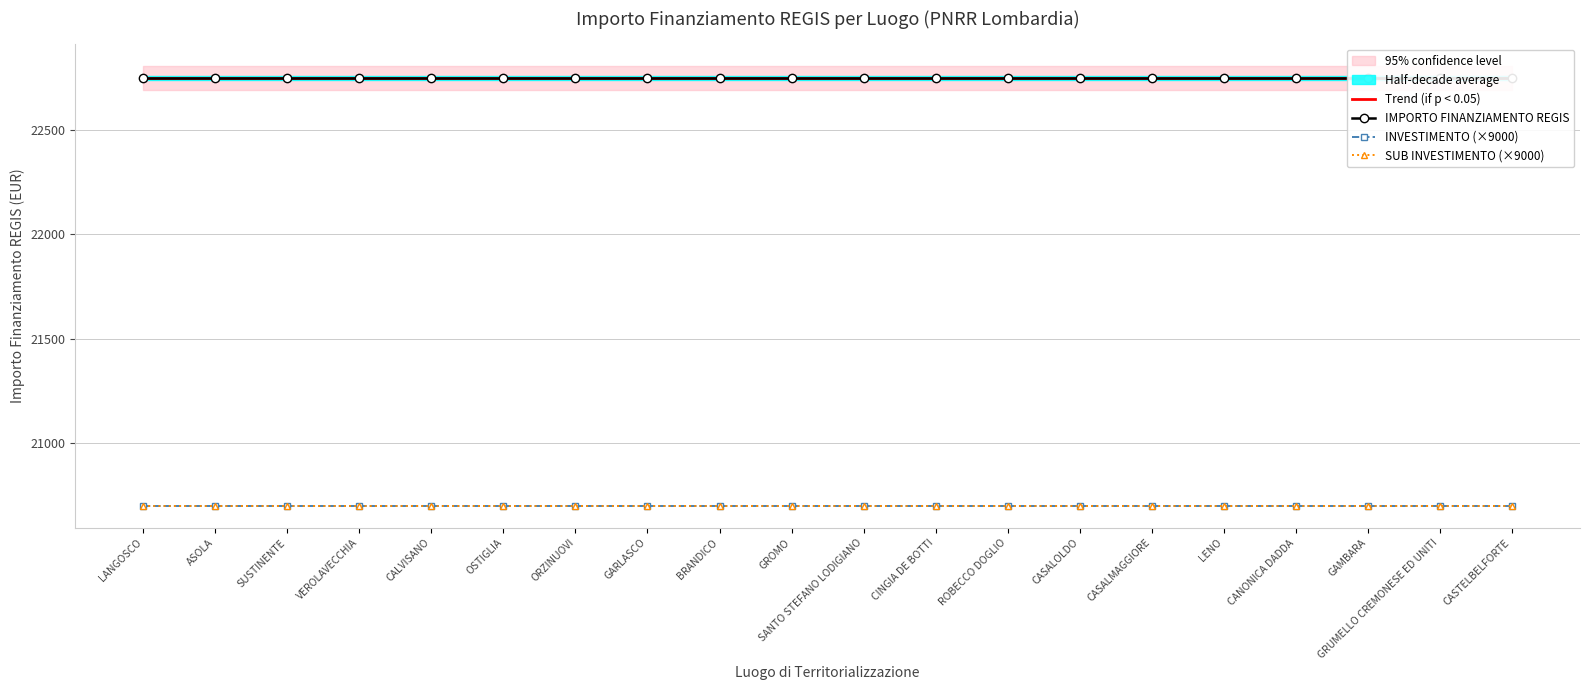

Reading right to left, transcribe all the data shown in this chart.

Trend (if p < 0.05): CASTELBELFORTE=22750	GRUMELLO CREMONESE ED UNITI=22750	GAMBARA=22750	CANONICA DADDA=22750	LENO=22750	CASALMAGGIORE=22750	CASALOLDO=22750	ROBECCO DOGLIO=22750	CINGIA DE BOTTI=22750	SANTO STEFANO LODIGIANO=22750	GROMO=22750	BRANDICO=22750	GARLASCO=22750	ORZINUOVI=22750	OSTIGLIA=22750	CALVISANO=22750	VEROLAVECCHIA=22750	SUSTINENTE=22750	ASOLA=22750	LANGOSCO=22750
IMPORTO FINANZIAMENTO REGIS: CASTELBELFORTE=22750	GRUMELLO CREMONESE ED UNITI=22750	GAMBARA=22750	CANONICA DADDA=22750	LENO=22750	CASALMAGGIORE=22750	CASALOLDO=22750	ROBECCO DOGLIO=22750	CINGIA DE BOTTI=22750	SANTO STEFANO LODIGIANO=22750	GROMO=22750	BRANDICO=22750	GARLASCO=22750	ORZINUOVI=22750	OSTIGLIA=22750	CALVISANO=22750	VEROLAVECCHIA=22750	SUSTINENTE=22750	ASOLA=22750	LANGOSCO=22750
INVESTIMENTO (×9000): CASTELBELFORTE=20700	GRUMELLO CREMONESE ED UNITI=20700	GAMBARA=20700	CANONICA DADDA=20700	LENO=20700	CASALMAGGIORE=20700	CASALOLDO=20700	ROBECCO DOGLIO=20700	CINGIA DE BOTTI=20700	SANTO STEFANO LODIGIANO=20700	GROMO=20700	BRANDICO=20700	GARLASCO=20700	ORZINUOVI=20700	OSTIGLIA=20700	CALVISANO=20700	VEROLAVECCHIA=20700	SUSTINENTE=20700	ASOLA=20700	LANGOSCO=20700
SUB INVESTIMENTO (×9000): CASTELBELFORTE=20700	GRUMELLO CREMONESE ED UNITI=20700	GAMBARA=20700	CANONICA DADDA=20700	LENO=20700	CASALMAGGIORE=20700	CASALOLDO=20700	ROBECCO DOGLIO=20700	CINGIA DE BOTTI=20700	SANTO STEFANO LODIGIANO=20700	GROMO=20700	BRANDICO=20700	GARLASCO=20700	ORZINUOVI=20700	OSTIGLIA=20700	CALVISANO=20700	VEROLAVECCHIA=20700	SUSTINENTE=20700	ASOLA=20700	LANGOSCO=20700